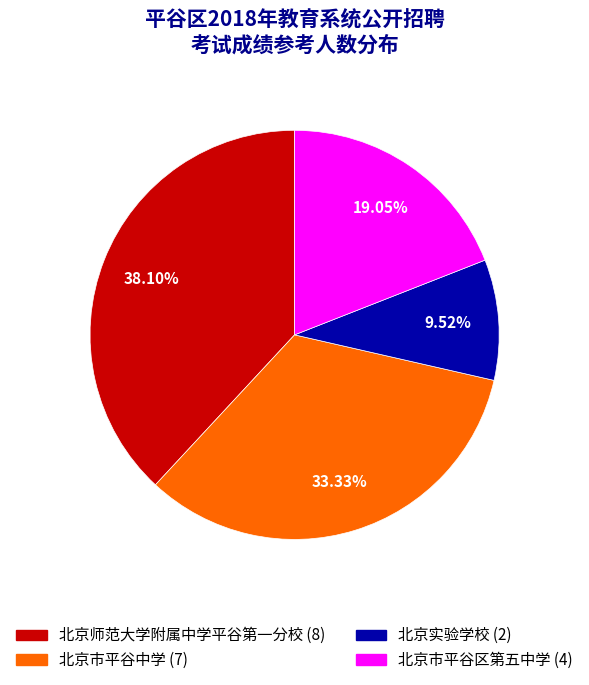

Combined, do 北京实验学校 and 北京市平谷区第五中学 account for over 50%?

No